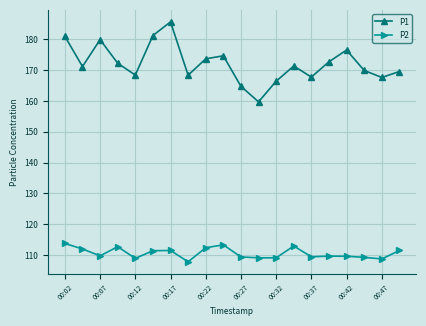

Which series has the largest total across all categories?

P1